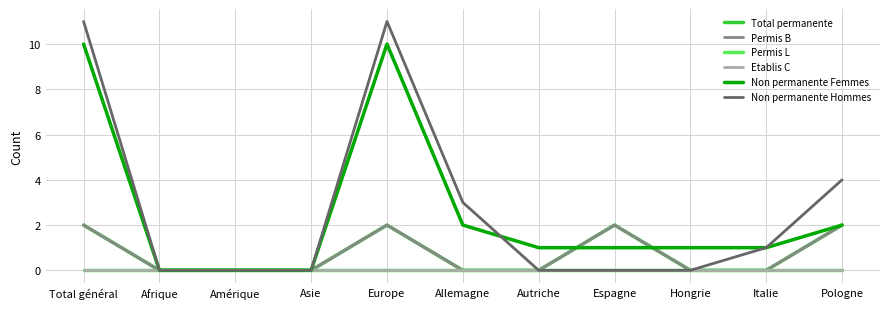

Reading right to left, transcribe all the data shown in this chart.

Total permanente: Pologne=2	Italie=0	Hongrie=0	Espagne=2	Autriche=0	Allemagne=0	Europe=2	Asie=0	Amérique=0	Afrique=0	Total général=2
Permis B: Pologne=2	Italie=0	Hongrie=0	Espagne=2	Autriche=0	Allemagne=0	Europe=2	Asie=0	Amérique=0	Afrique=0	Total général=2
Permis L: Pologne=0	Italie=0	Hongrie=0	Espagne=0	Autriche=0	Allemagne=0	Europe=0	Asie=0	Amérique=0	Afrique=0	Total général=0
Etablis C: Pologne=0	Italie=0	Hongrie=0	Espagne=0	Autriche=0	Allemagne=0	Europe=0	Asie=0	Amérique=0	Afrique=0	Total général=0
Non permanente Femmes: Pologne=2	Italie=1	Hongrie=1	Espagne=1	Autriche=1	Allemagne=2	Europe=10	Asie=0	Amérique=0	Afrique=0	Total général=10
Non permanente Hommes: Pologne=4	Italie=1	Hongrie=0	Espagne=0	Autriche=0	Allemagne=3	Europe=11	Asie=0	Amérique=0	Afrique=0	Total général=11